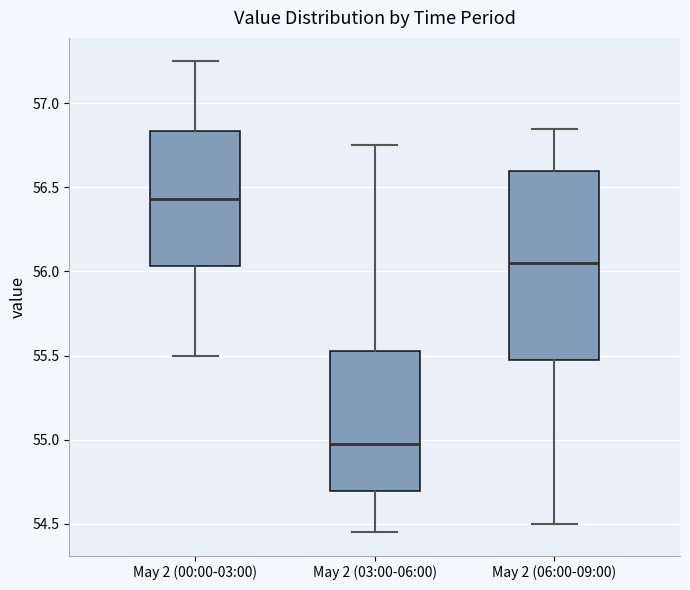

Which box's median line is the highest?

May 2 (00:00-03:00)